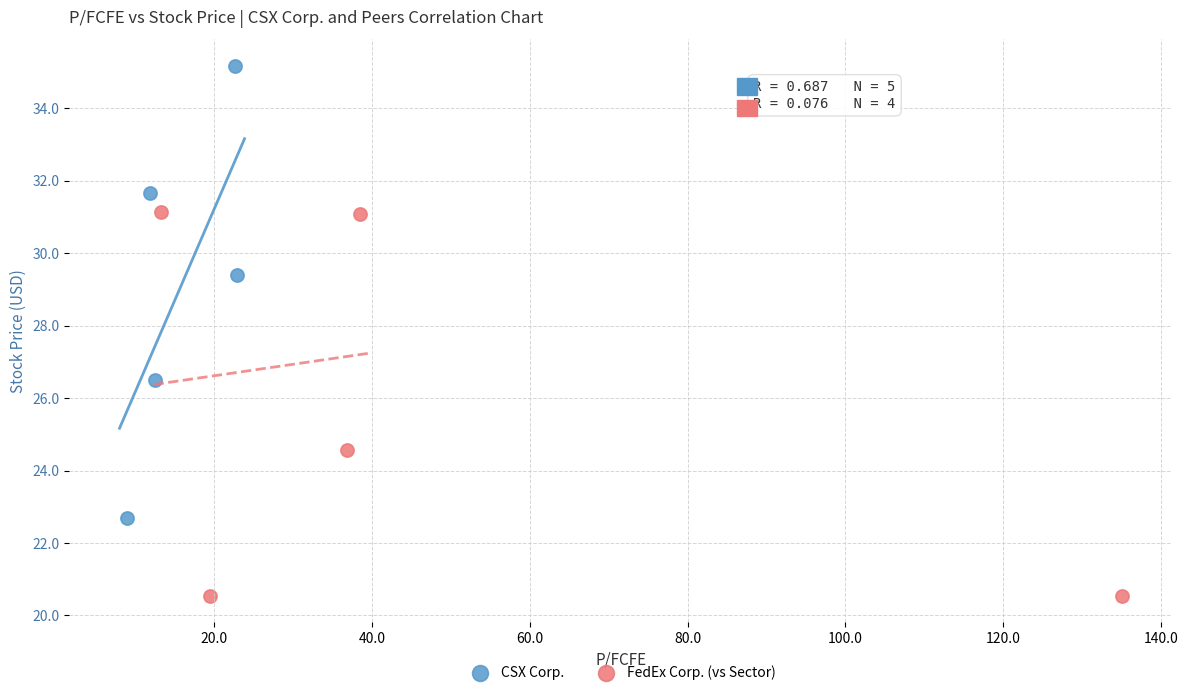

Which series has the largest Y range (max minus min)?

CSX Corp.